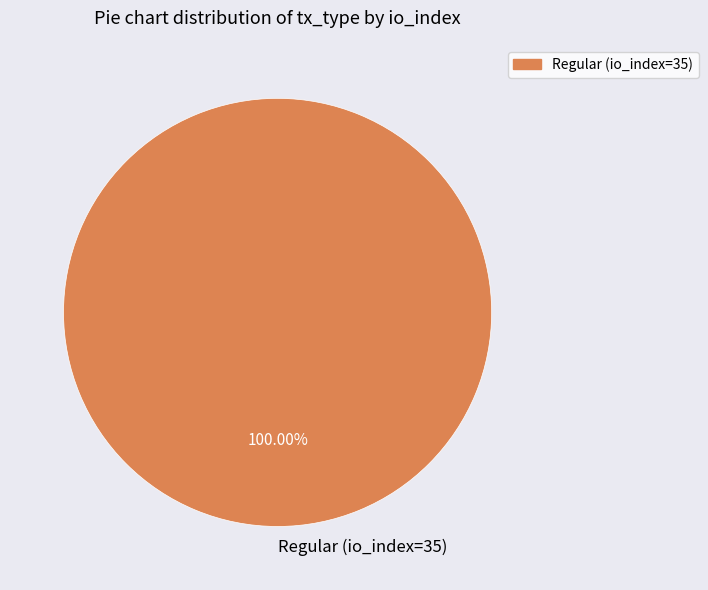

Which slice represents more than half of the pie?

Regular (io_index=35)